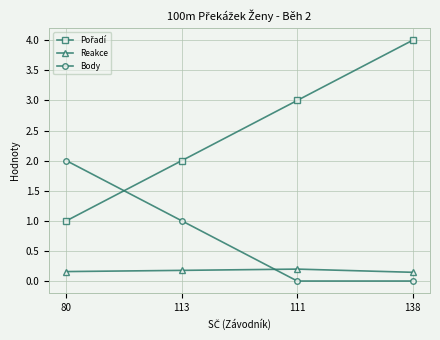

What is the maximum value shown in the chart?

4.0